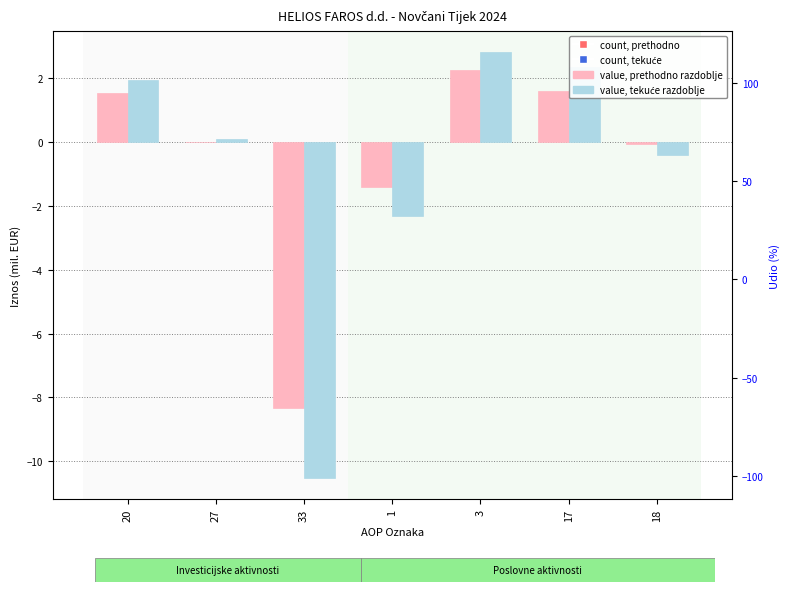

What is the total value across all series at 1?

-3.7